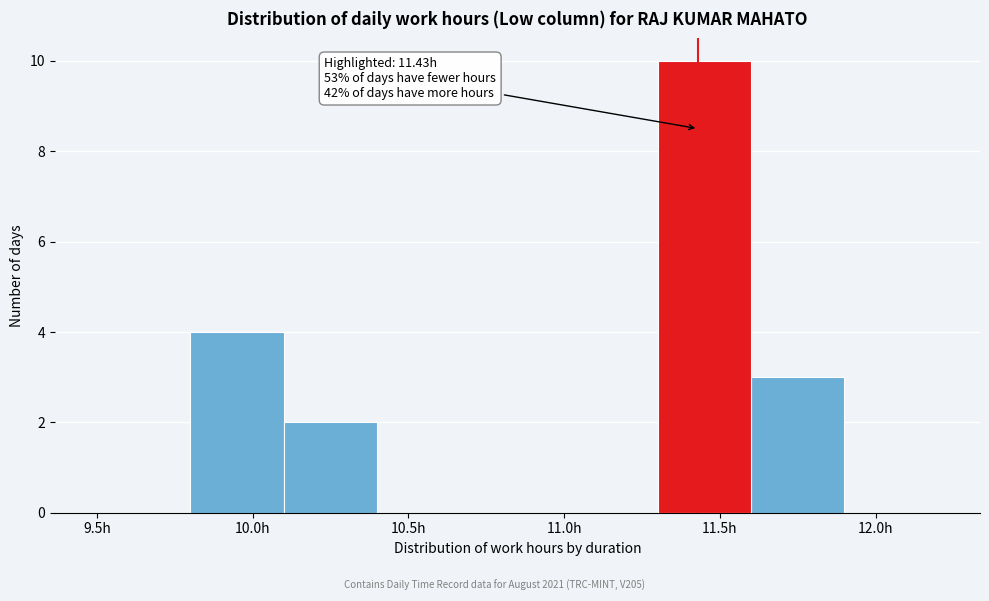

Over which range of the x-axis is the bar tallest?

11.3 to 11.6